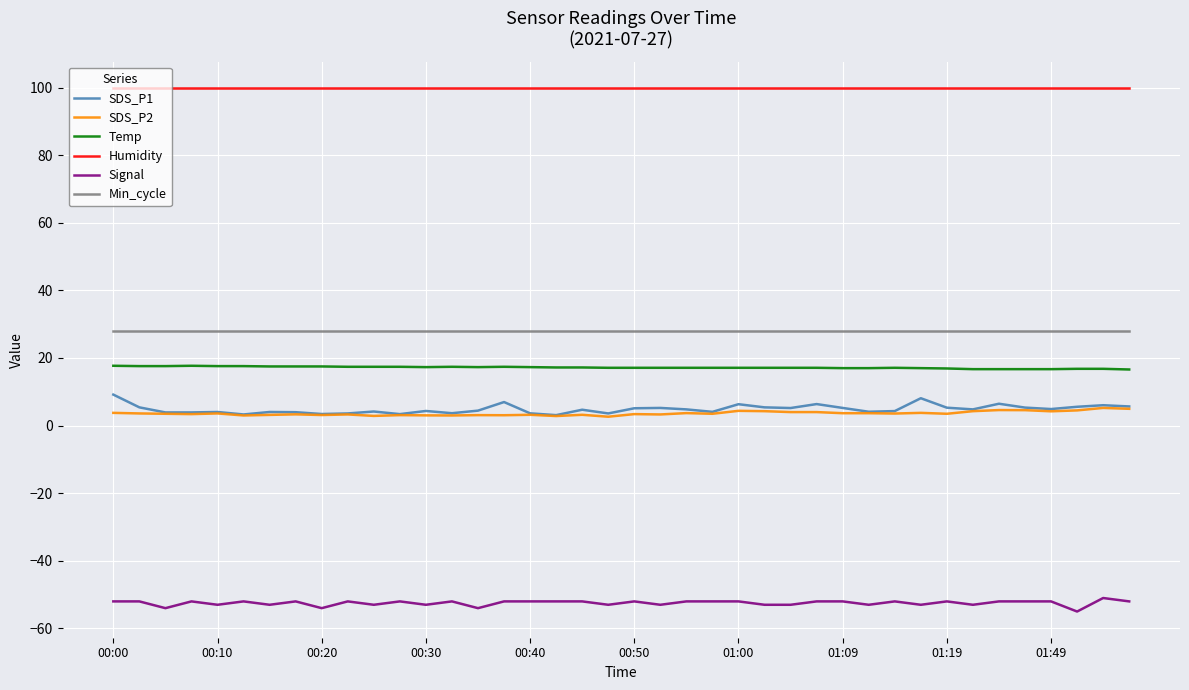

What is the greatest value displayed?

99.9